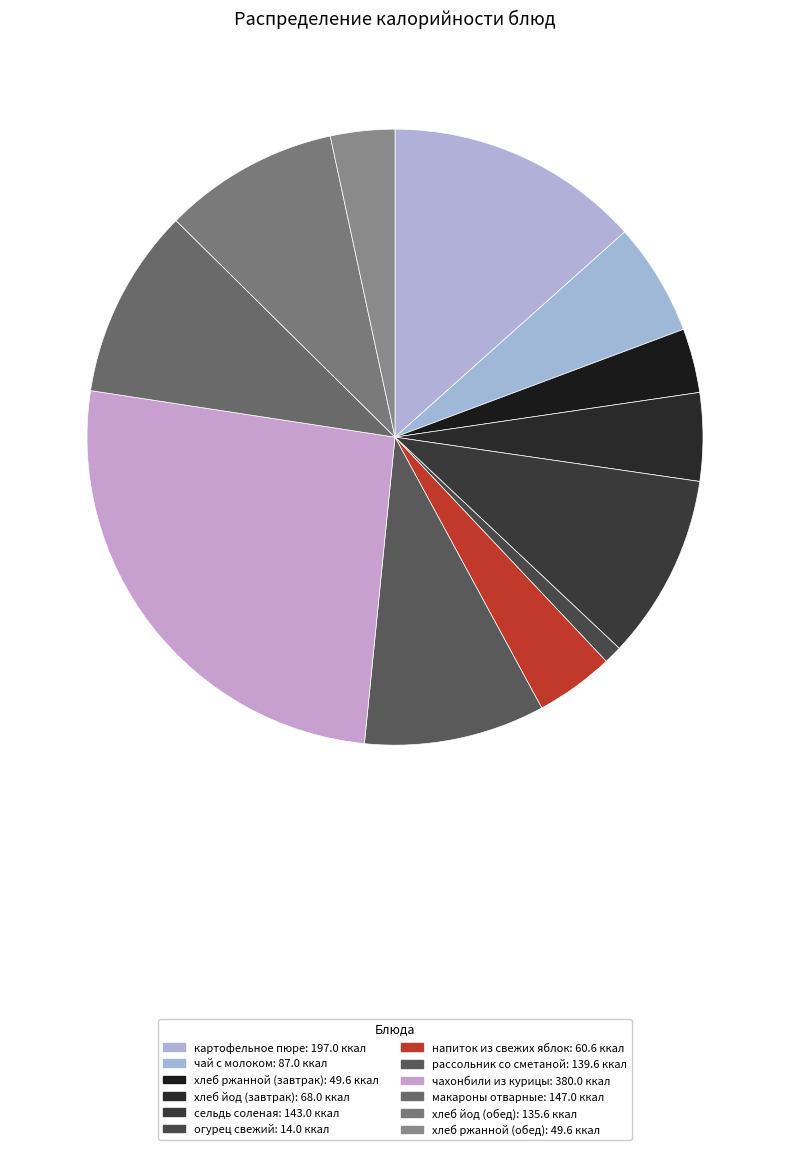

Which slice is the largest?

чахонбили из курицы